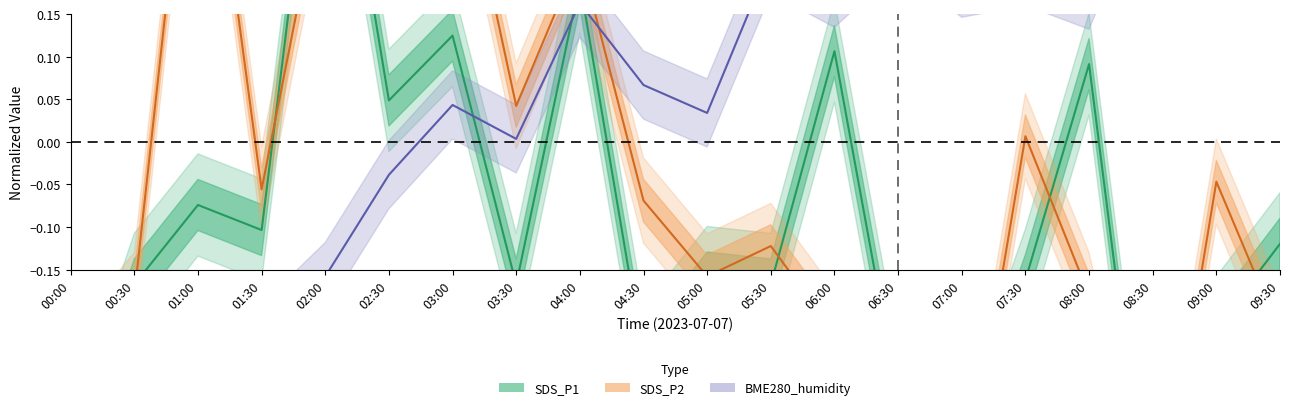

Count the number of data series in this chart.

3